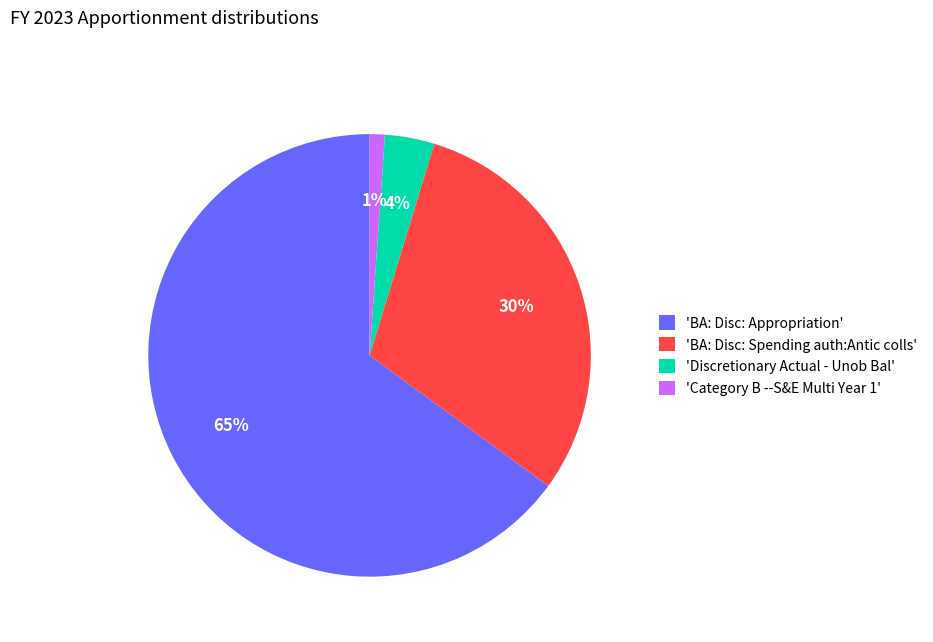

Rank the categories by value from highest to lowest.

'BA: Disc: Appropriation', 'BA: Disc: Spending auth:Antic colls', 'Discretionary Actual - Unob Bal', 'Category B --S&E Multi Year 1'